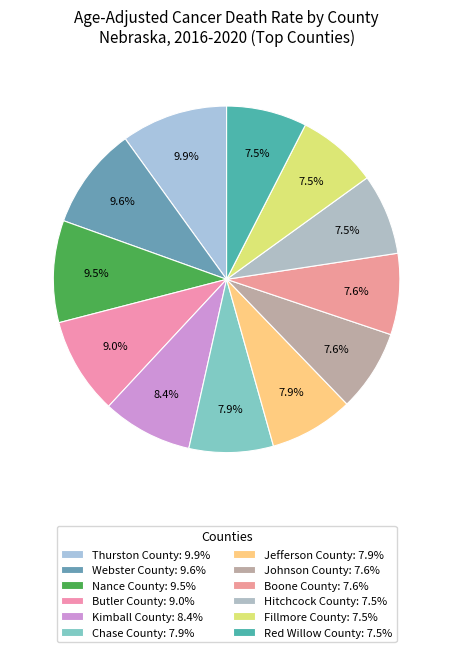

How many segments does this pie chart have?

12